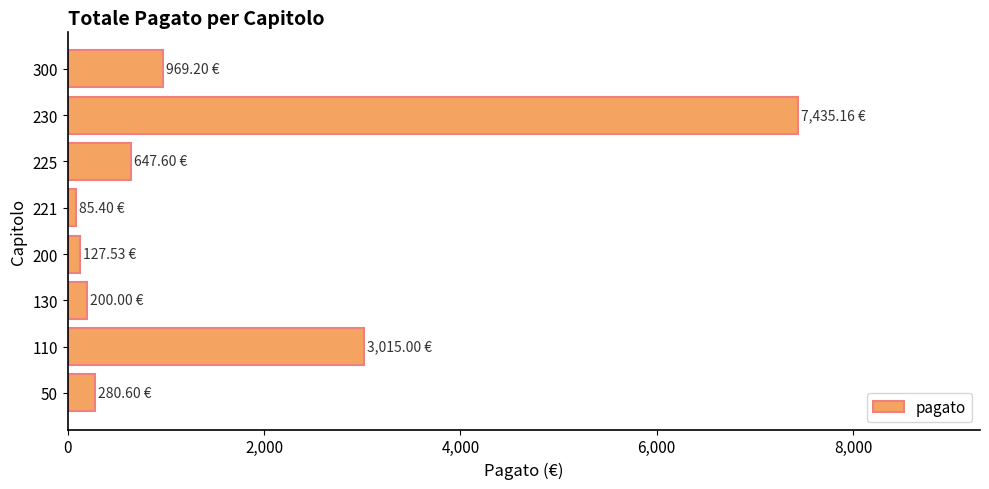

Approximately how many times larger is the value at 230 compared to 225?

11.5